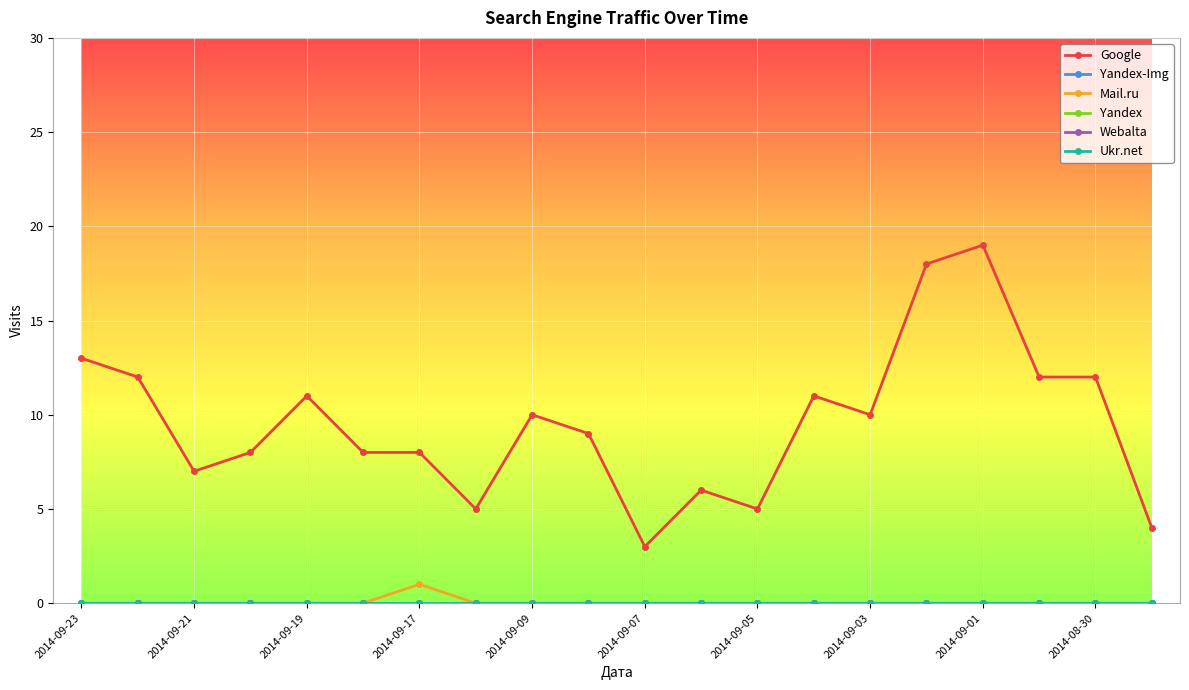

Reading left to right, what are all the values shown in this chart?

Google: 13	12	7	8	11	8	8	5	10	9	3	6	5	11	10	18	19	12	12	4
Yandex-Img: 0	0	0	0	0	0	0	0	0	0	0	0	0	0	0	0	0	0	0	0
Mail.ru: 0	0	0	0	0	0	1	0	0	0	0	0	0	0	0	0	0	0	0	0
Yandex: 0	0	0	0	0	0	0	0	0	0	0	0	0	0	0	0	0	0	0	0
Webalta: 0	0	0	0	0	0	0	0	0	0	0	0	0	0	0	0	0	0	0	0
Ukr.net: 0	0	0	0	0	0	0	0	0	0	0	0	0	0	0	0	0	0	0	0